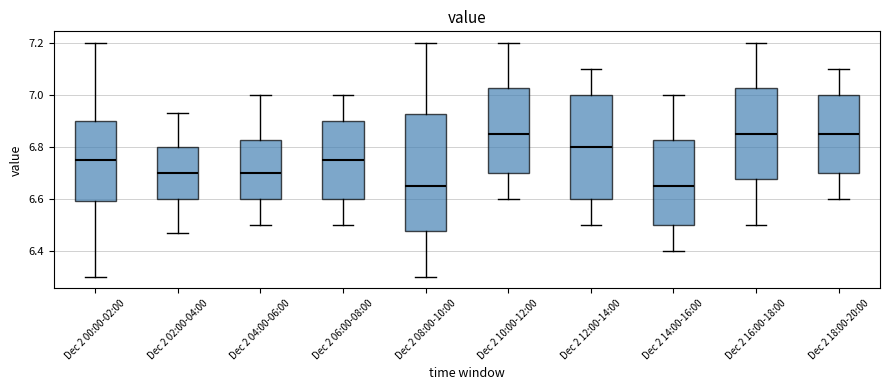

Which box is the tallest, from its lower edge to its upper edge?

Dec 2 08:00-10:00